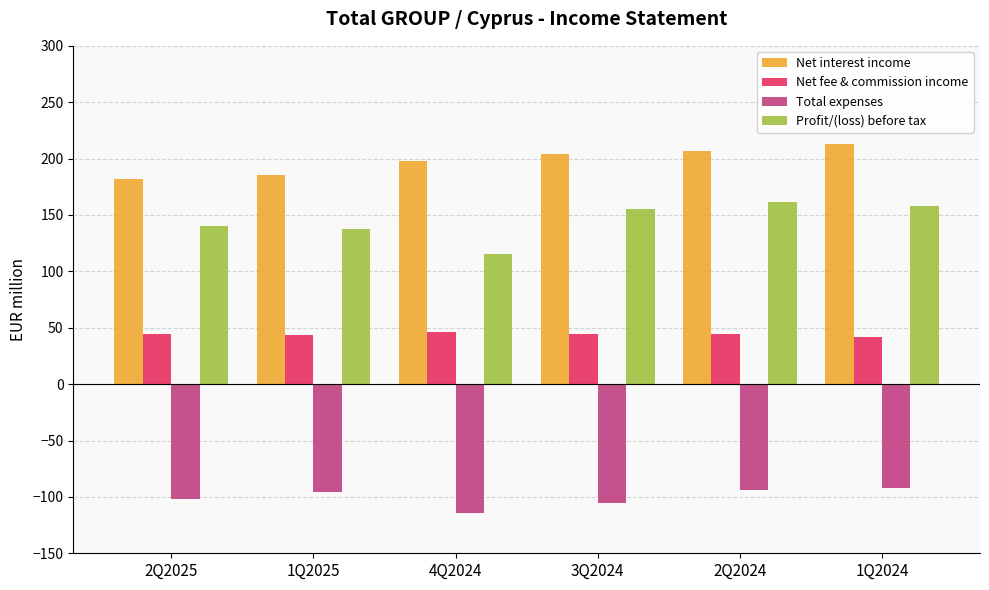

What is the difference between the highest and lowest values at 4Q2024?

312.1